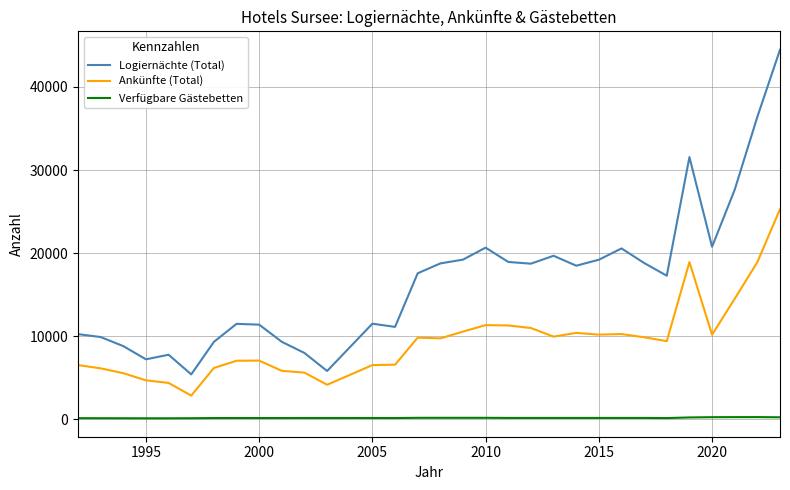

Which series has the largest range (max minus min)?

Logiernächte (Total)